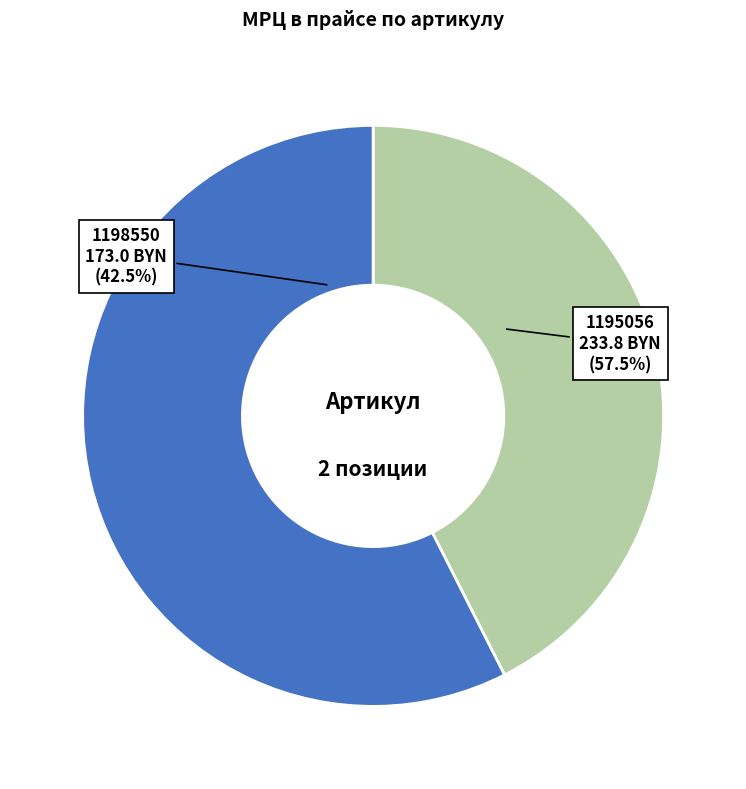

What is the smallest slice in the pie chart?

1198550